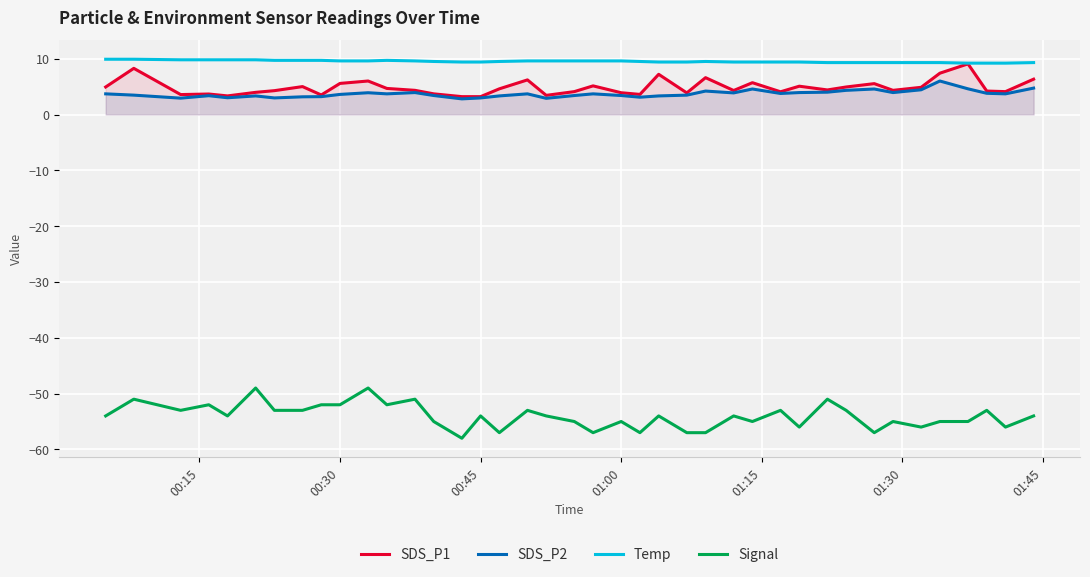

Reading right to left, extract all data points from this chart.

SDS_P1: 6.3	4.1	4.2	9.1	7.4	4.9	4.3	5.5	4.9	4.4	5.1	4.1	5.7	4.3	6.6	3.9	7.2	3.6	3.9	5.1	4.1	3.4	6.2	4.6	3.2	3.2	3.7	4.3	4.7	6.0	5.6	3.5	5.0	4.3	4.0	3.3	3.7	3.6	8.3	4.9
SDS_P2: 4.7	3.7	3.8	4.6	6.0	4.4	3.9	4.6	4.3	4.0	3.9	3.8	4.6	3.9	4.2	3.5	3.3	3.1	3.4	3.7	3.4	2.9	3.7	3.3	3.0	2.8	3.4	3.9	3.7	3.9	3.6	3.2	3.2	3.0	3.3	3.0	3.4	2.9	3.5	3.7
Temp: 9.3	9.2	9.2	9.2	9.3	9.3	9.3	9.3	9.3	9.3	9.4	9.4	9.4	9.4	9.5	9.4	9.4	9.5	9.6	9.6	9.6	9.6	9.6	9.5	9.4	9.4	9.5	9.6	9.7	9.6	9.6	9.7	9.7	9.7	9.8	9.8	9.8	9.8	9.9	9.9
Signal: -54.0	-56.0	-53.0	-55.0	-55.0	-56.0	-55.0	-57.0	-53.0	-51.0	-56.0	-53.0	-55.0	-54.0	-57.0	-57.0	-54.0	-57.0	-55.0	-57.0	-55.0	-54.0	-53.0	-57.0	-54.0	-58.0	-55.0	-51.0	-52.0	-49.0	-52.0	-52.0	-53.0	-53.0	-49.0	-54.0	-52.0	-53.0	-51.0	-54.0